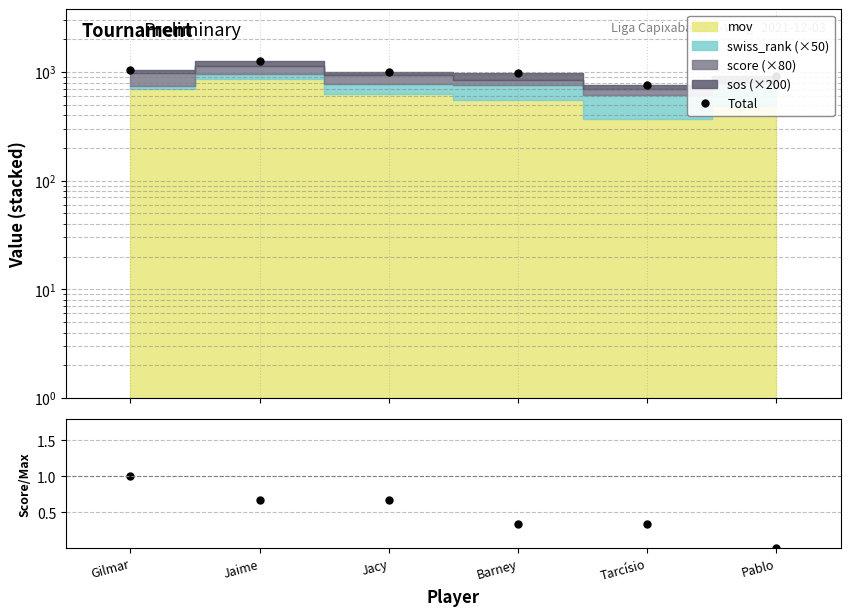

True or false: score/max and Total intersect in this chart.

False